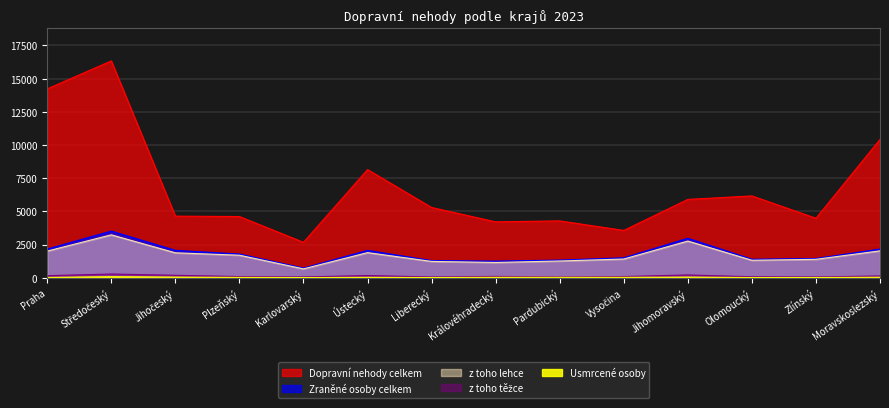

How many values in the Usmrcené osoby series exceed 31?

6